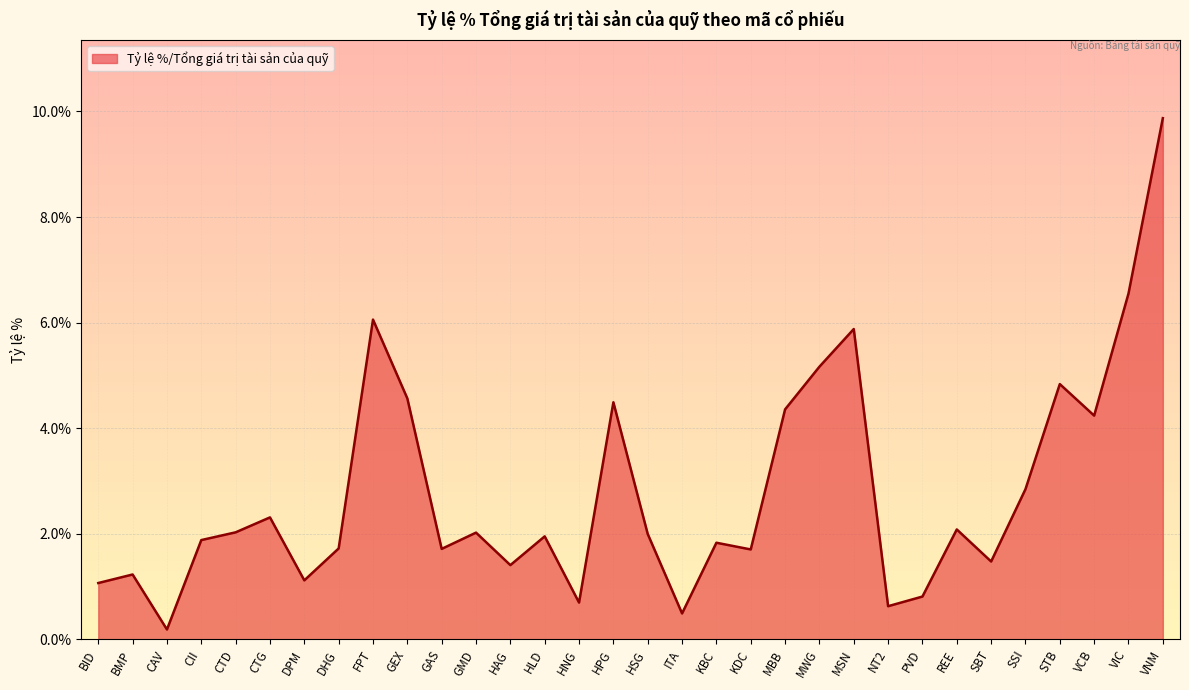

List the labels in order of value, smallest first.

CAV, ITA, NT2, HNG, PVD, BID, DPM, BMP, HAG, SBT, KDC, GAS, DHG, KBC, CII, HLD, HSG, GMD, CTD, REE, CTG, SSI, VCB, MBB, HPG, GEX, STB, MWG, MSN, FPT, VIC, VNM